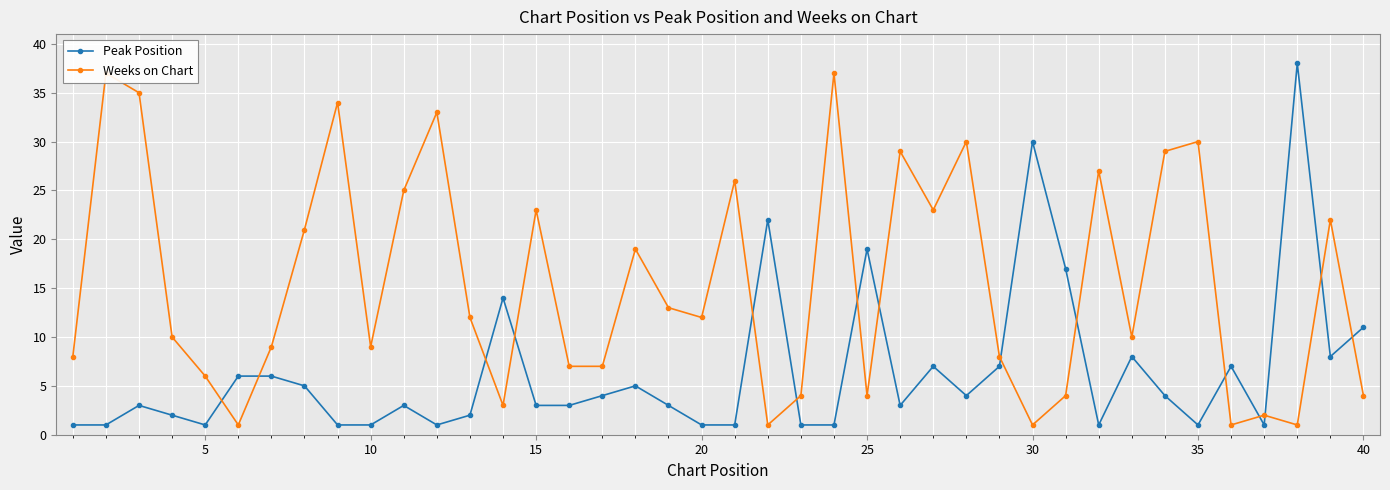

What is the value of the Weeks on Chart point at the 19th from the left?

13